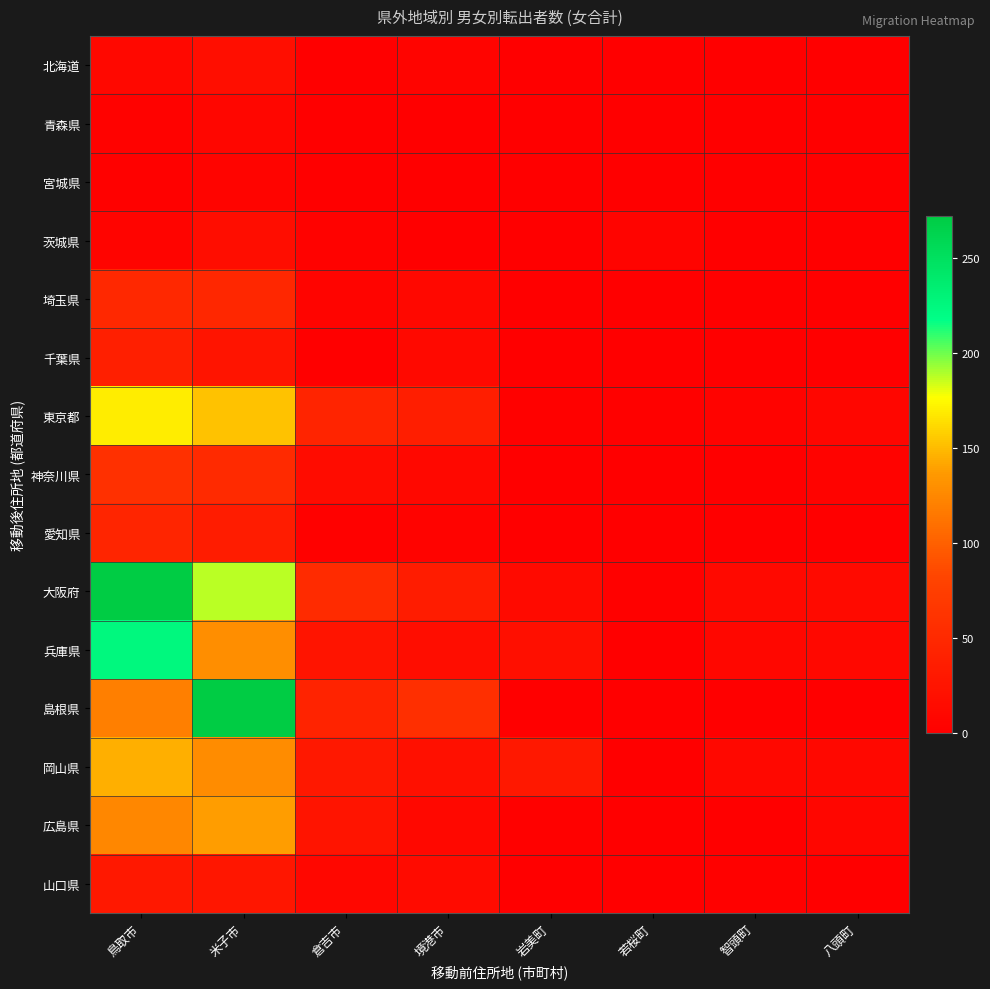

List the series in order of their peak value, highest first.

大阪府, 島根県, 兵庫県, 東京都, 岡山県, 広島県, 神奈川県, 埼玉県, 愛知県, 千葉県, 山口県, 北海道, 茨城県, 青森県, 宮城県